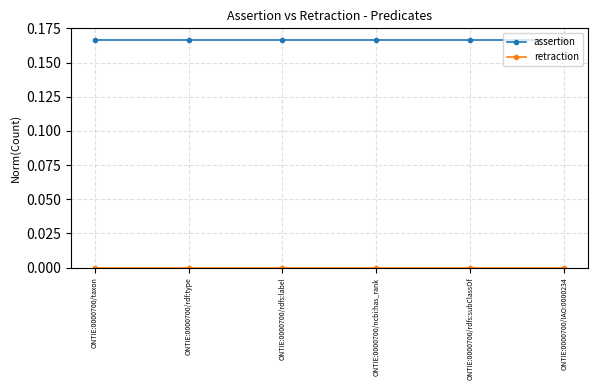

What position from the left is ONTIE:0000700/rdfs:label?

3